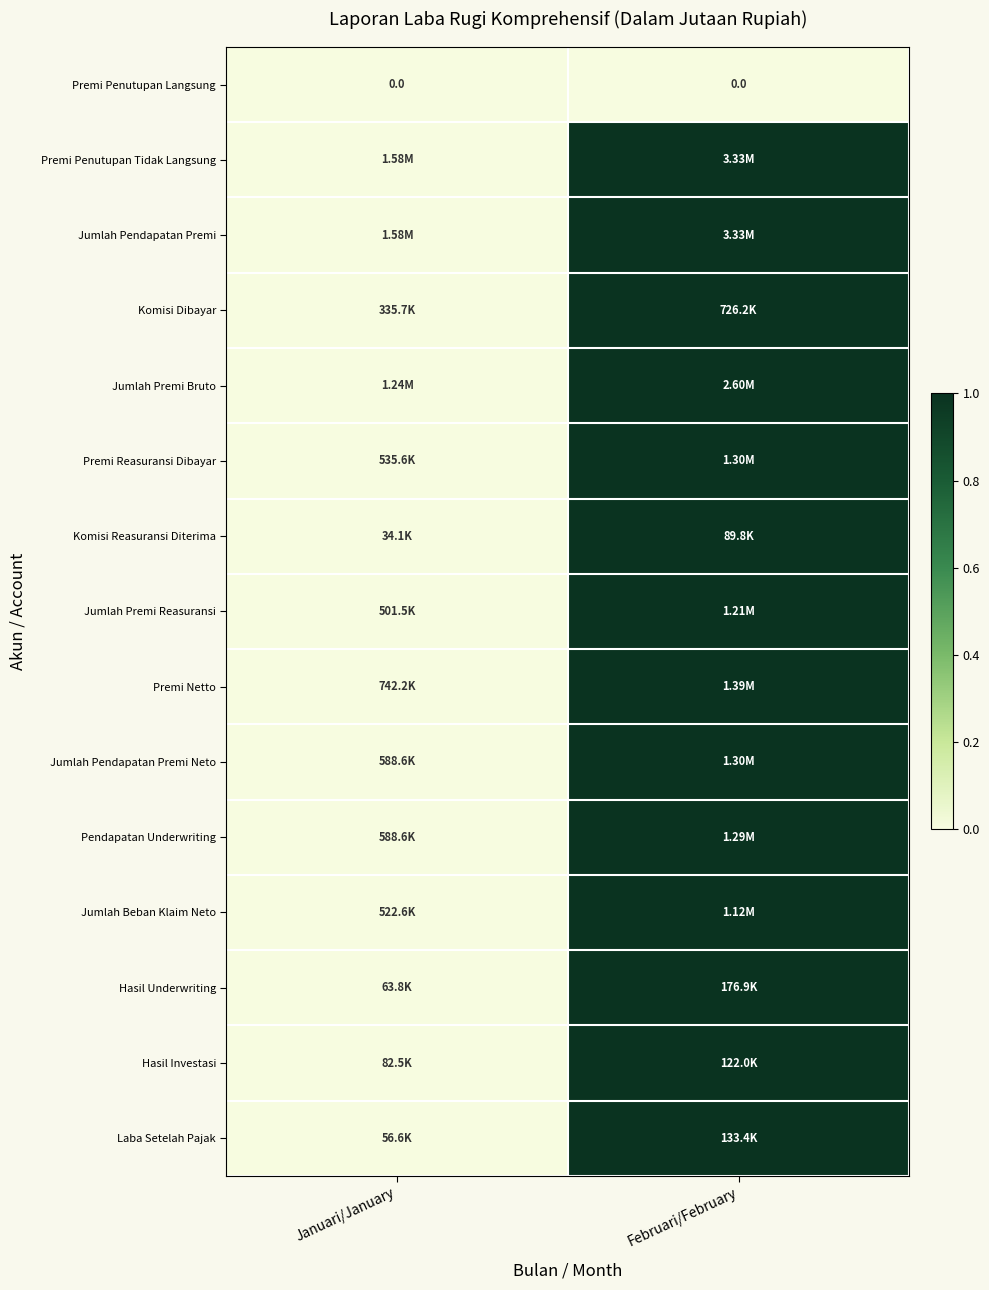

The value of Komisi Reasuransi Diterima at Januari/January is 0. True or false?

False